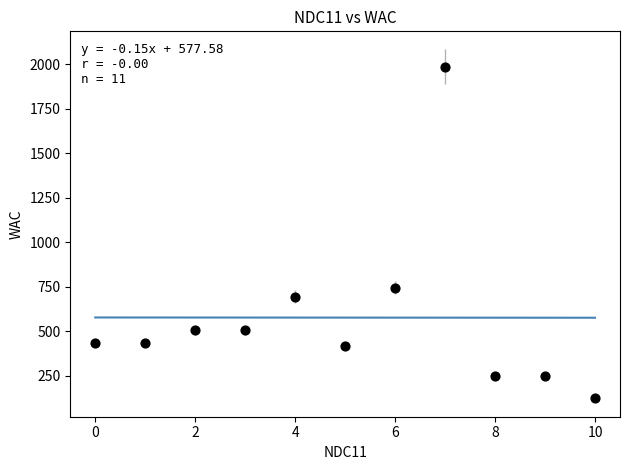

What is the average Y value?

576.8